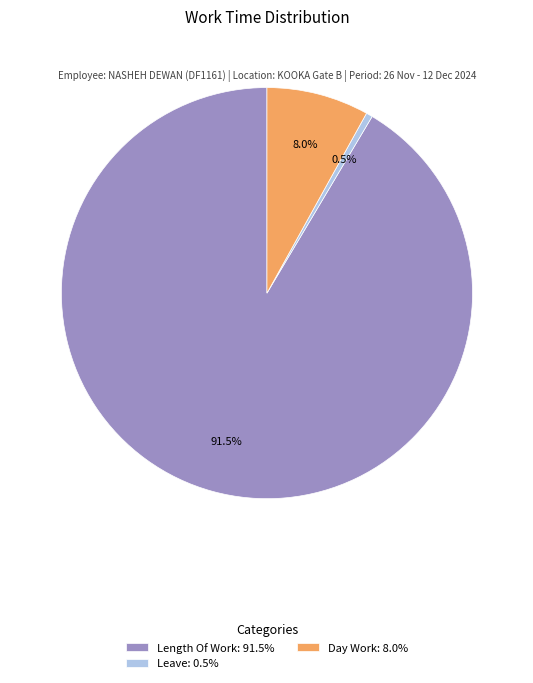

How many segments does this pie chart have?

3